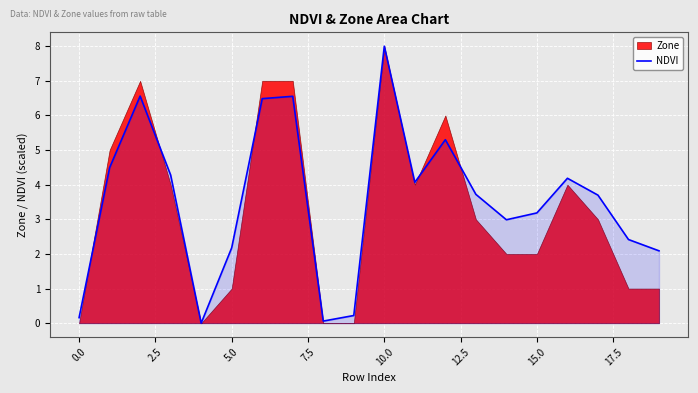

What is the difference between the maximum and minimum values?

8.0